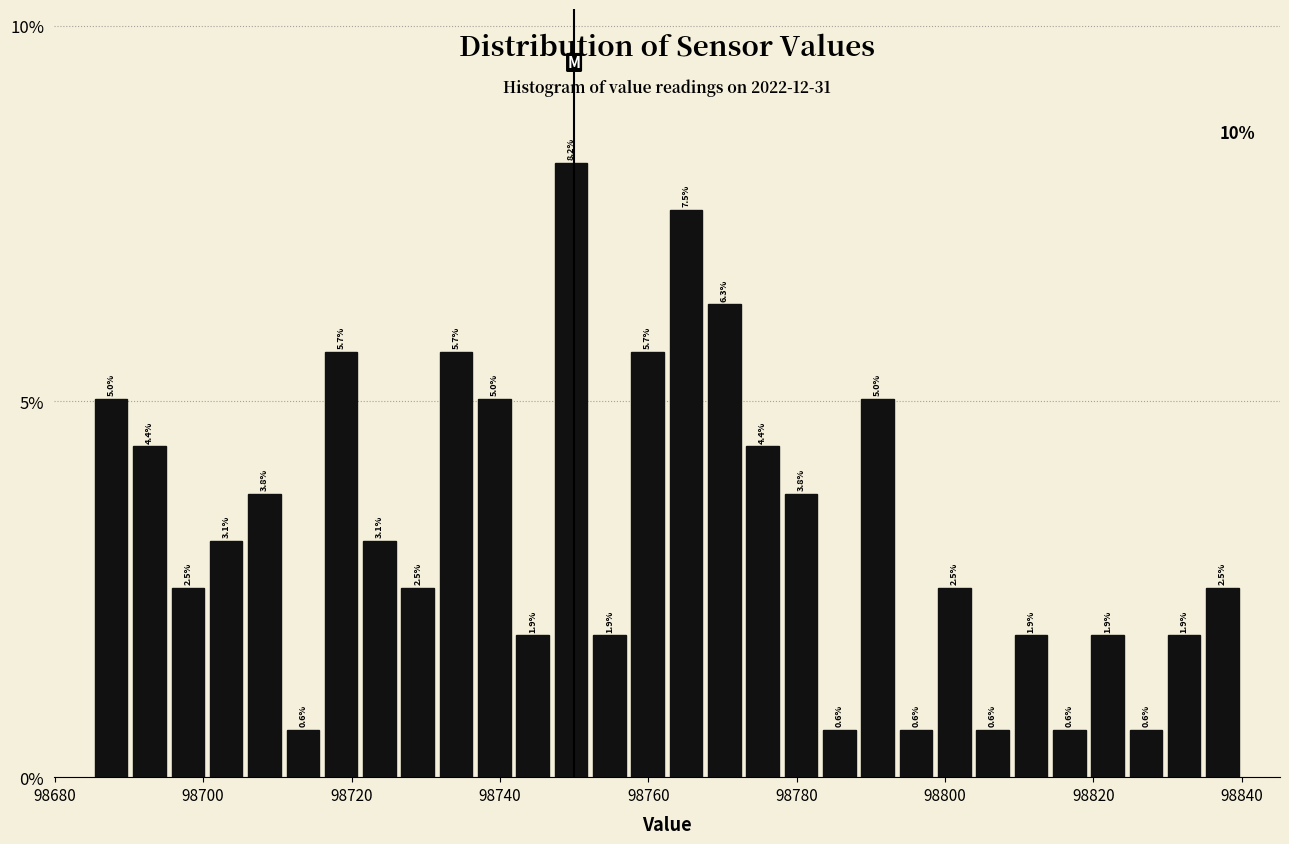

Read against the x-axis, roughly where is the centre of the tallest bar?

98750